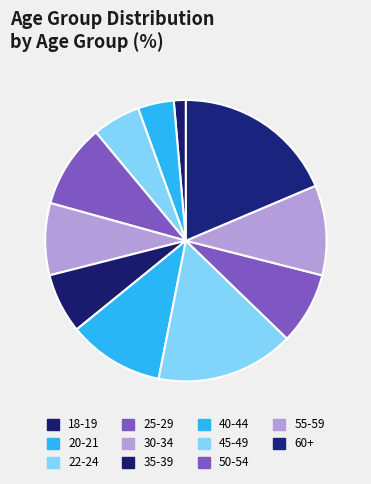

Does 40-44 represent more than half of the total?

No